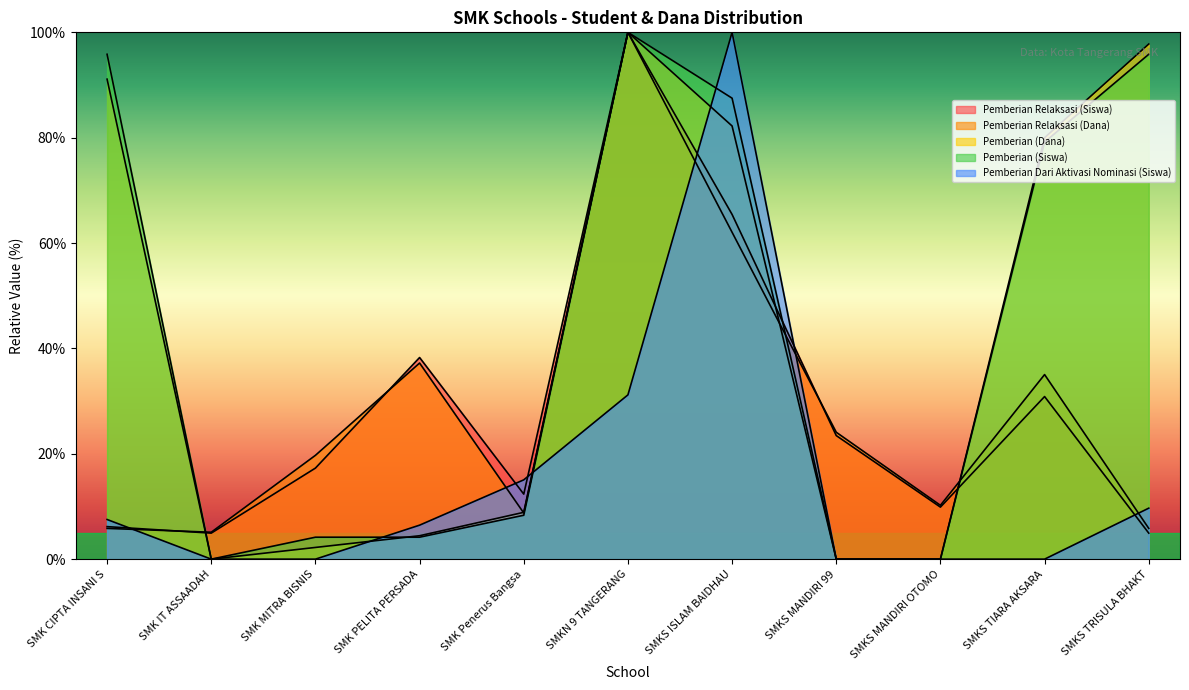

How many times do Pemberian Relaksasi (Dana) and Pemberian Dari Aktivasi Nominasi (Siswa) cross each other?

6